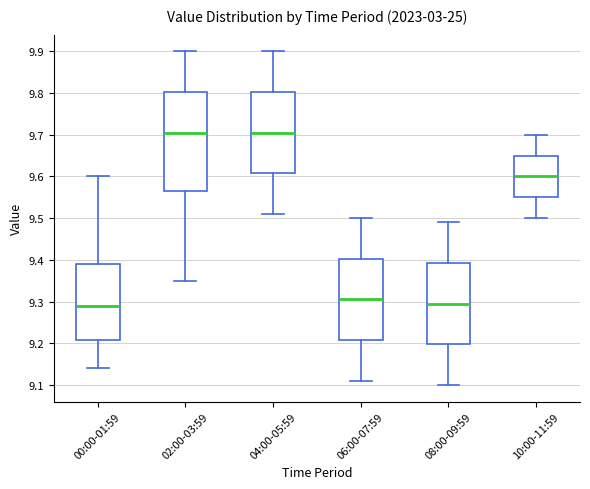

Where does the median line of the box for 02:00-03:59 sit on the y-axis? The values are not printed on the chart, so give them approximately, as read against the axis.

9.71